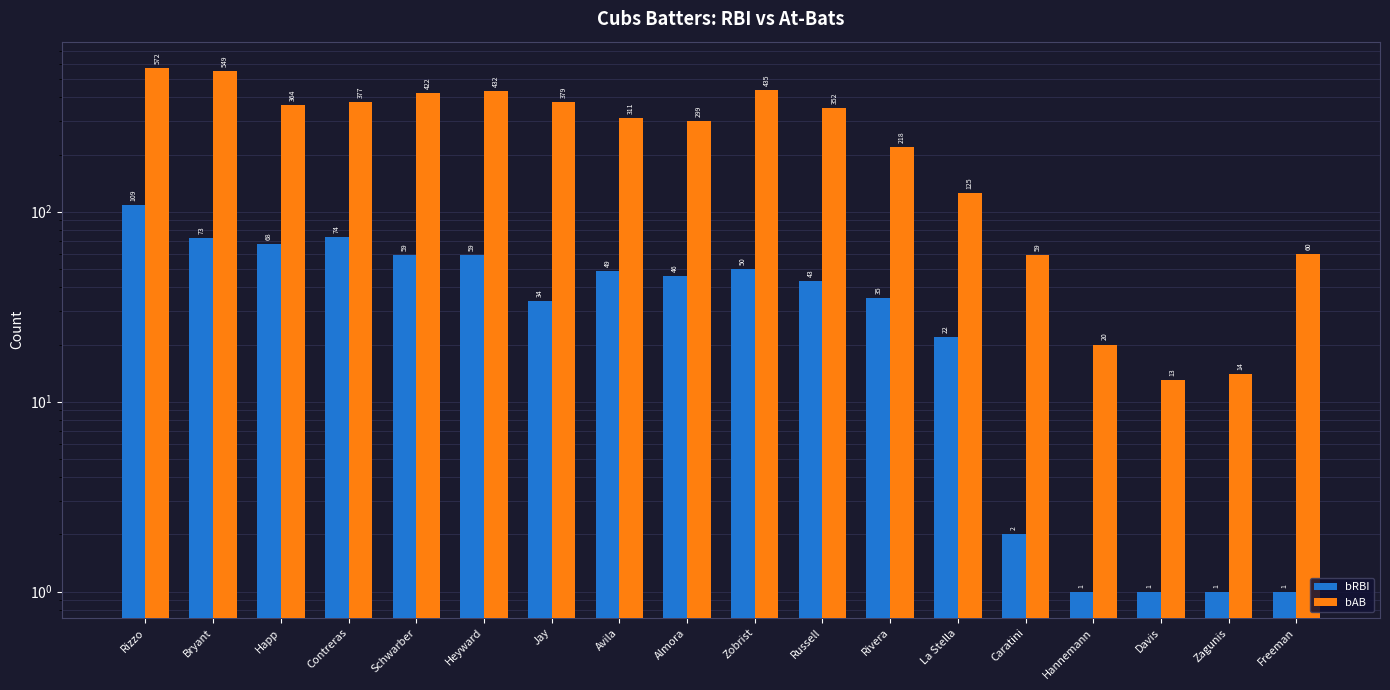

What is the smallest value displayed?

1